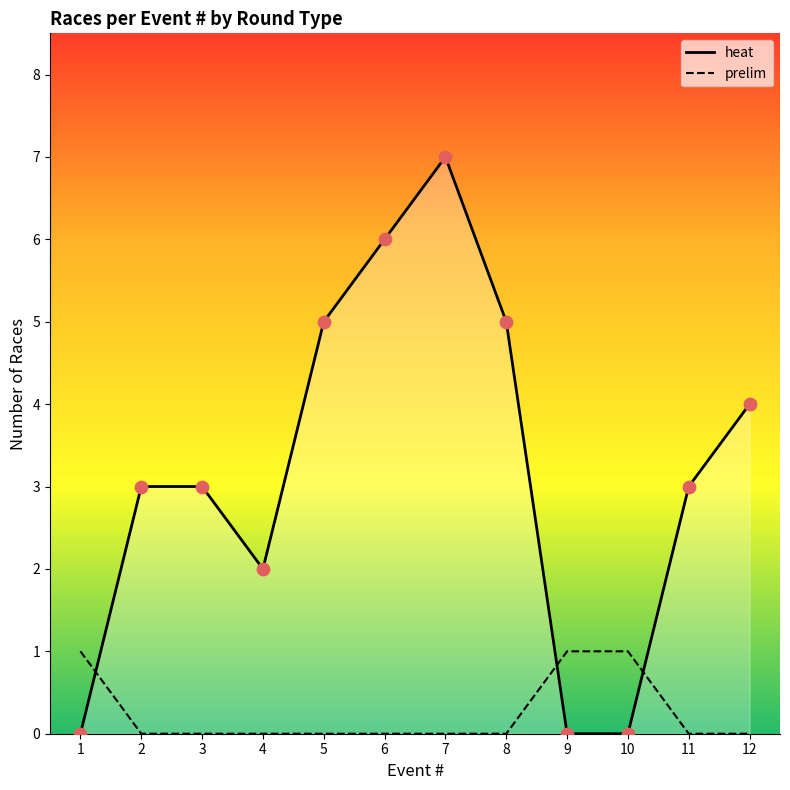

Which series contains the lowest Y value?

heat